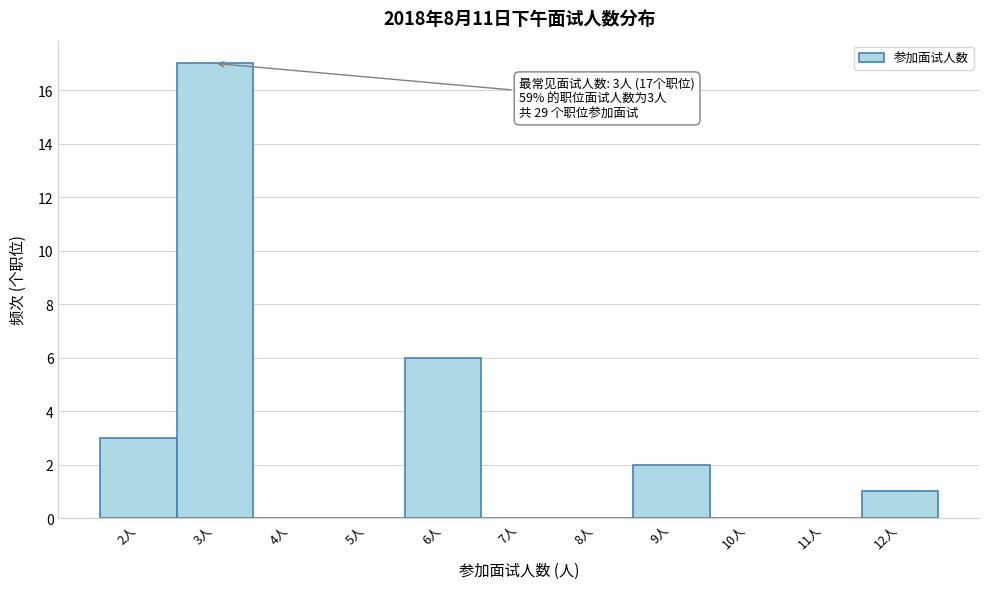

Over which range of the x-axis is the bar tallest?

2.5 to 3.5